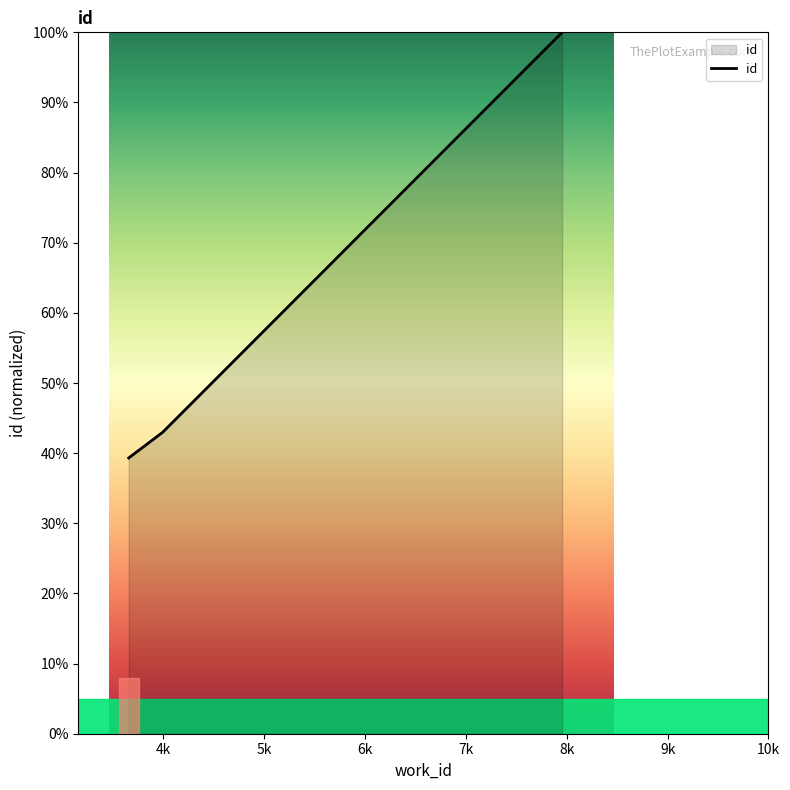

What is the smallest value displayed?

39.3